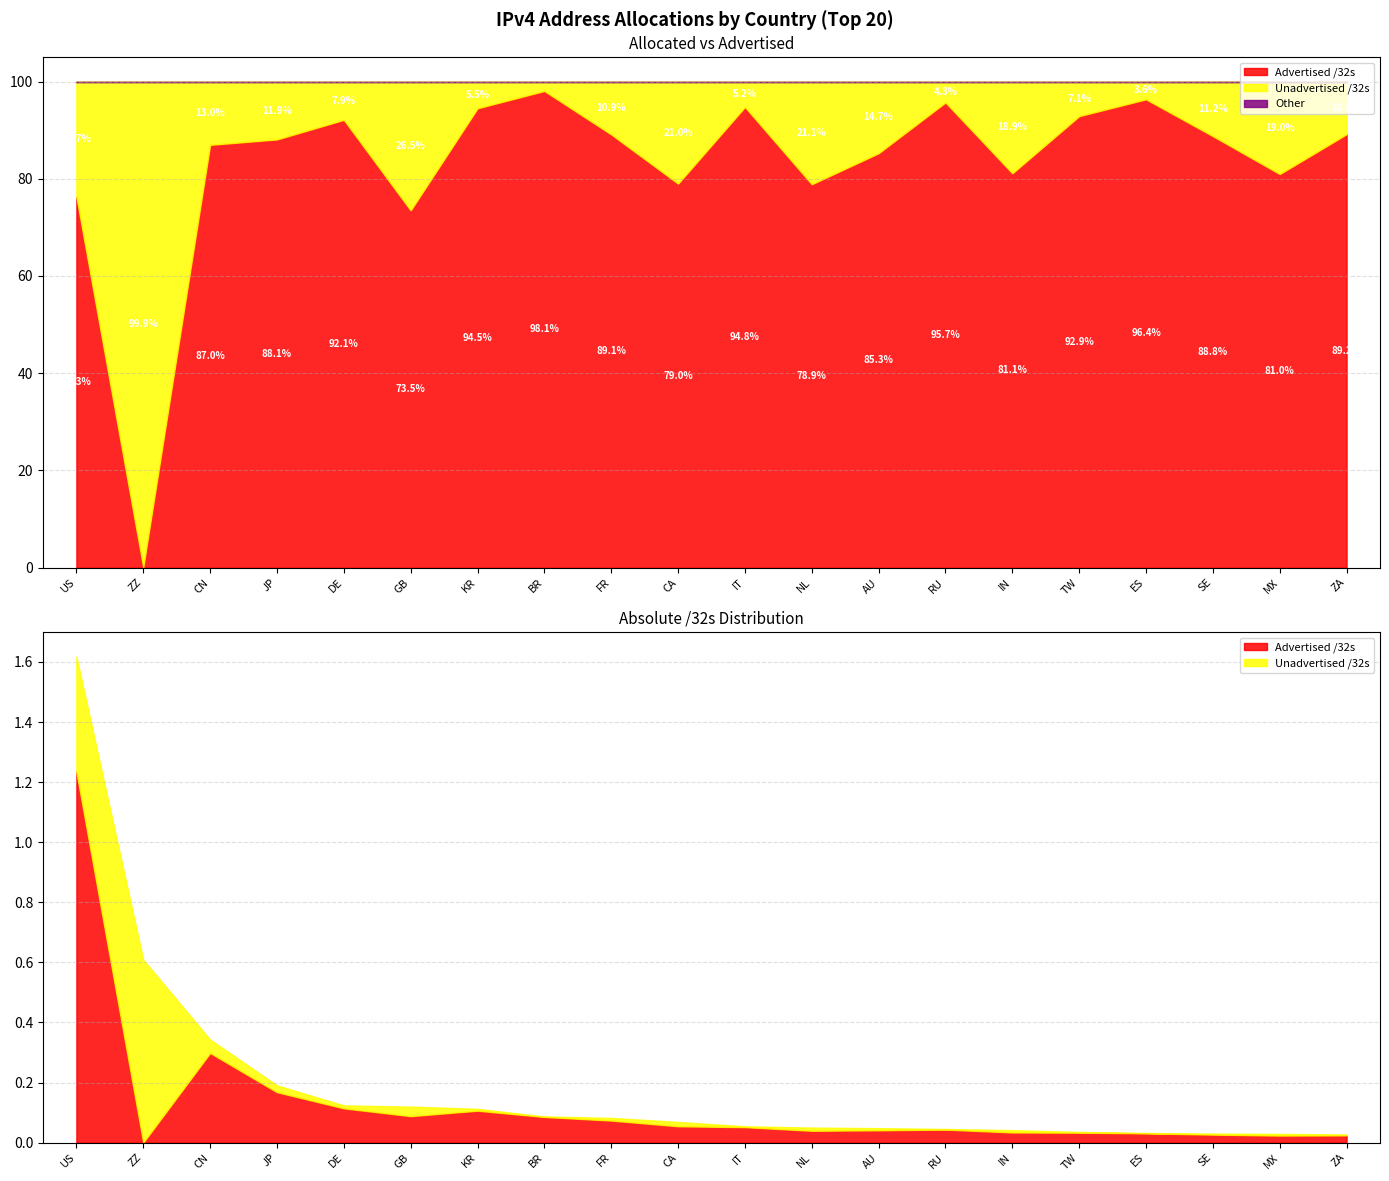

What is the label of the 1st point from the right?

ZA